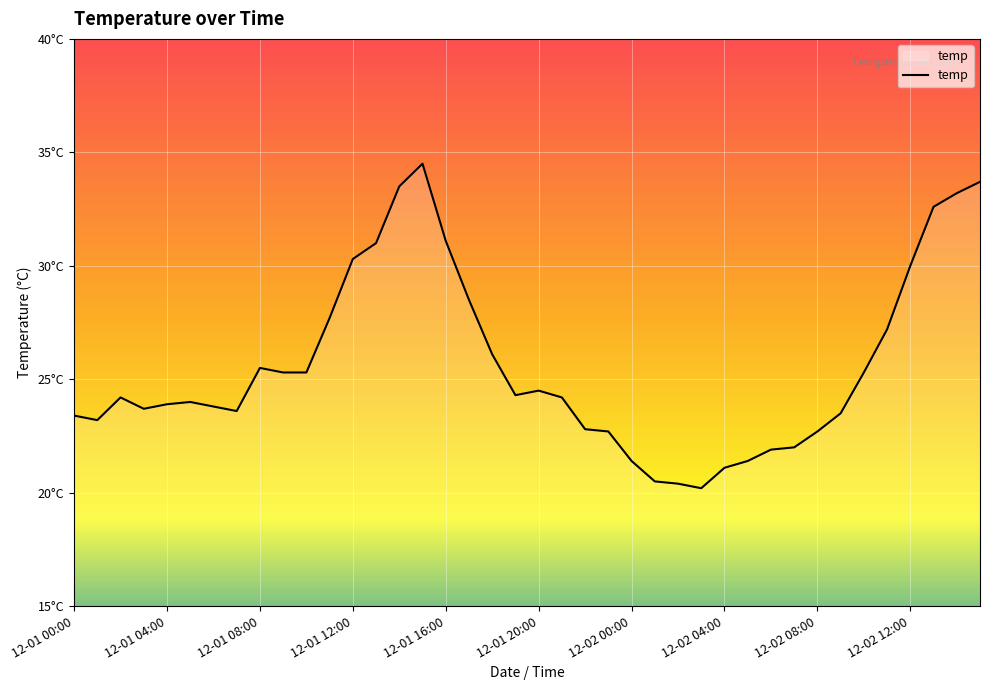

Does the chart have visible grid lines?

Yes